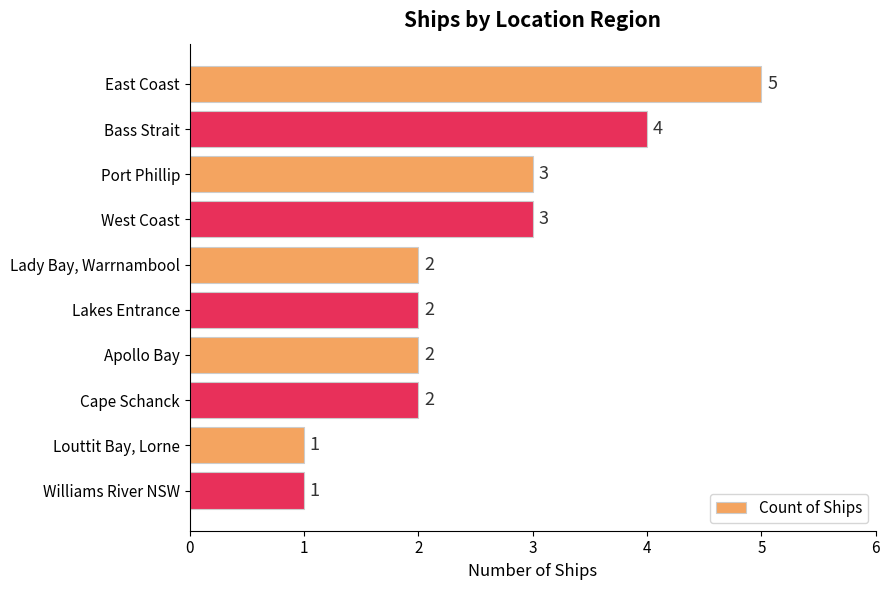

Reading bottom to top, extract all data points from this chart.

1	1	2	2	2	2	3	3	4	5